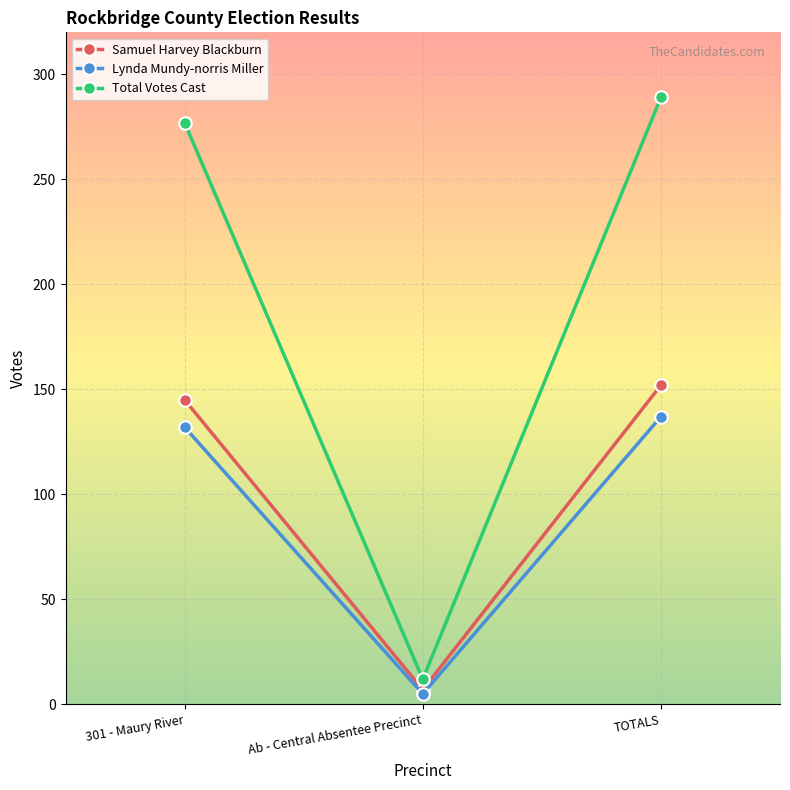

Reading right to left, list all the values displayed in this chart.

Samuel Harvey Blackburn: 152	7	145
Lynda Mundy-norris Miller: 137	5	132
Total Votes Cast: 289	12	277